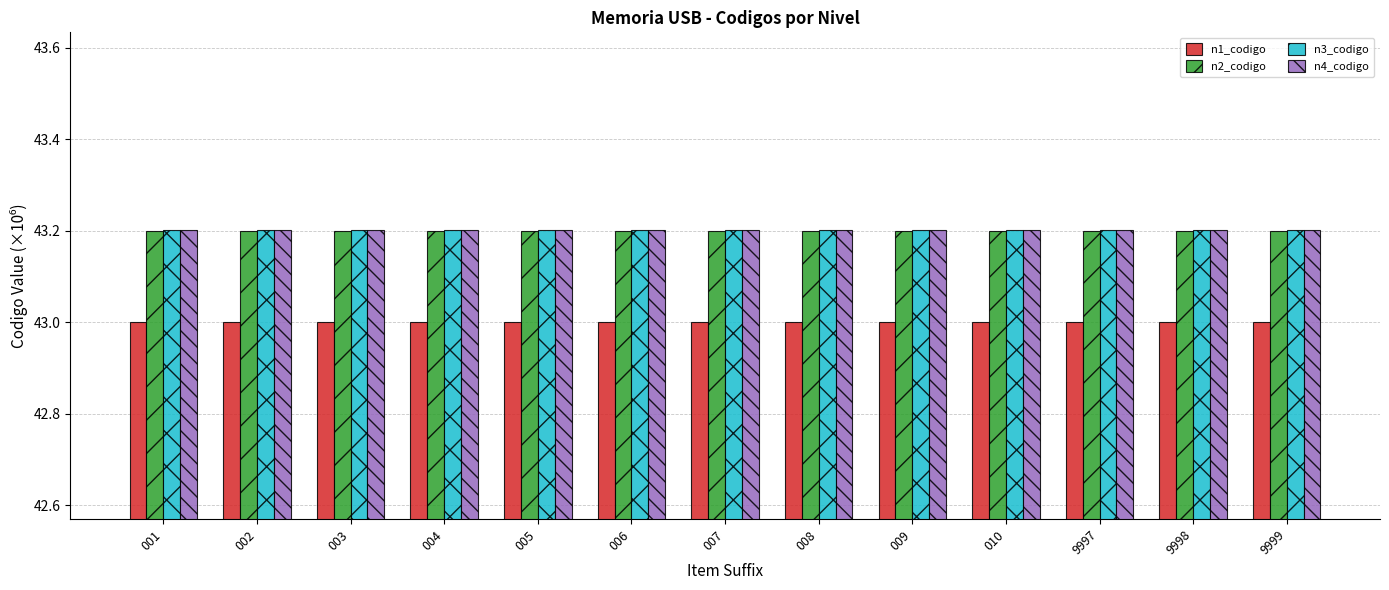

Is it true that n3_codigo equals 71.9 at 009?

False